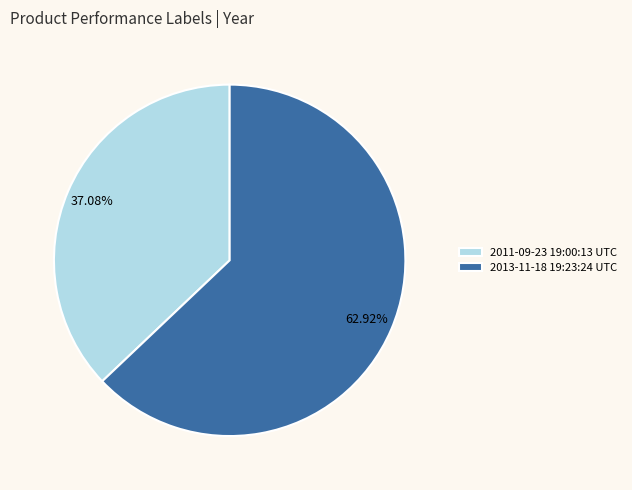

To the nearest percent, what portion does 2013-11-18 19:23:24 UTC represent?

63%